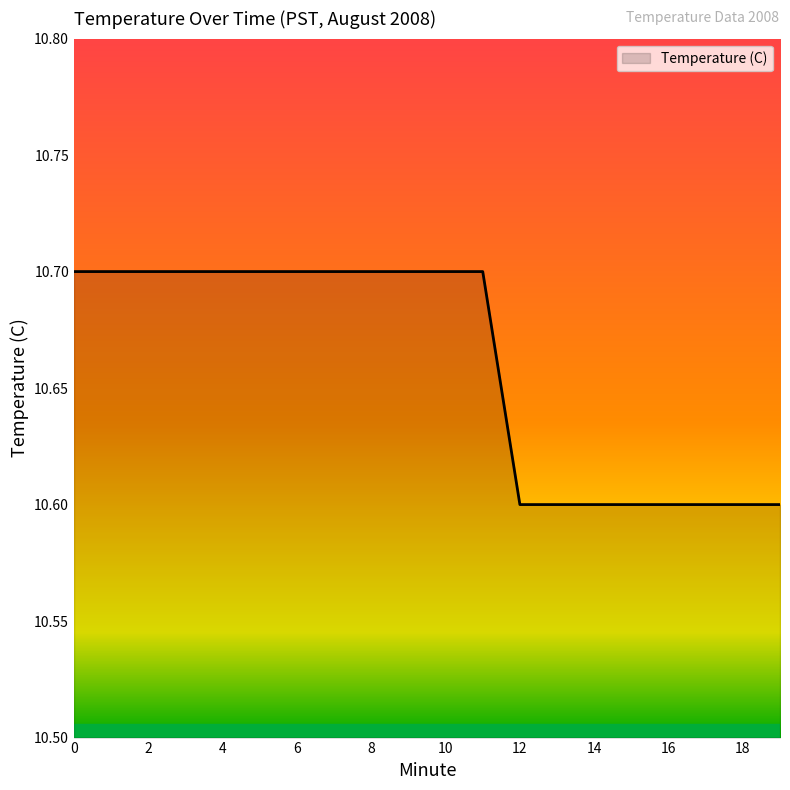

Reading left to right, transcribe all the data shown in this chart.

10.7	10.7	10.7	10.7	10.7	10.7	10.7	10.7	10.7	10.7	10.7	10.7	10.6	10.6	10.6	10.6	10.6	10.6	10.6	10.6